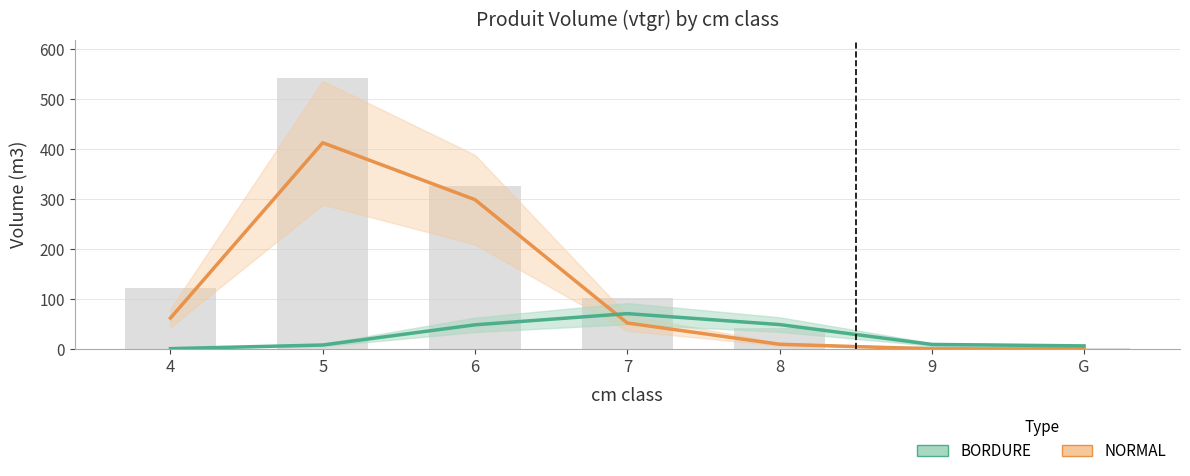

What is the label of the 7th bar from the right?

4